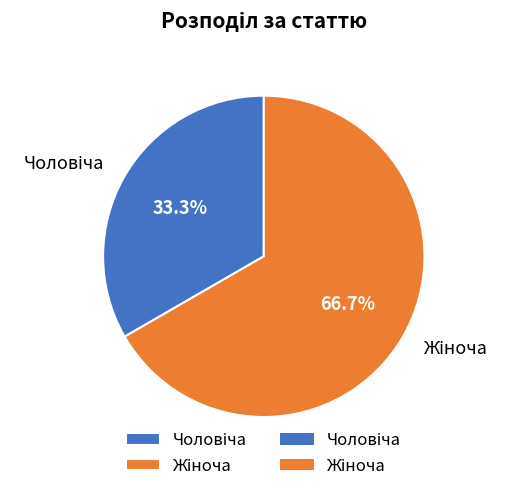

Does any single category account for the majority?

Yes